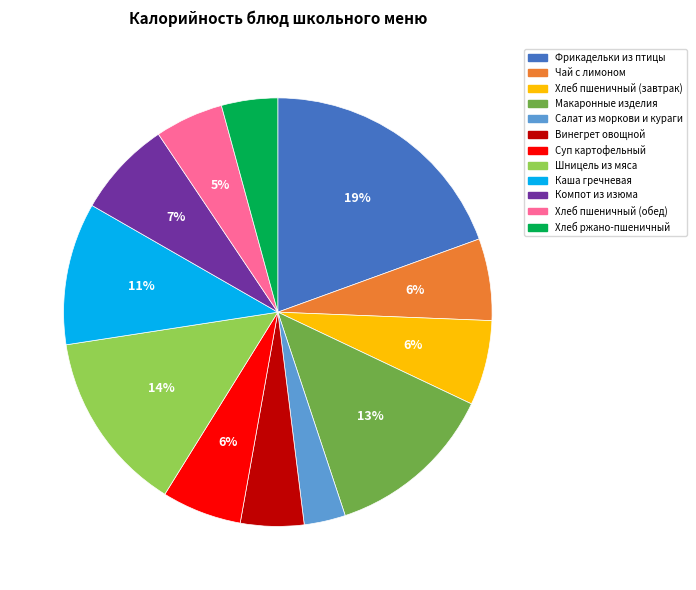

True or false: Салат из моркови и кураги accounts for 3% of the total.

True